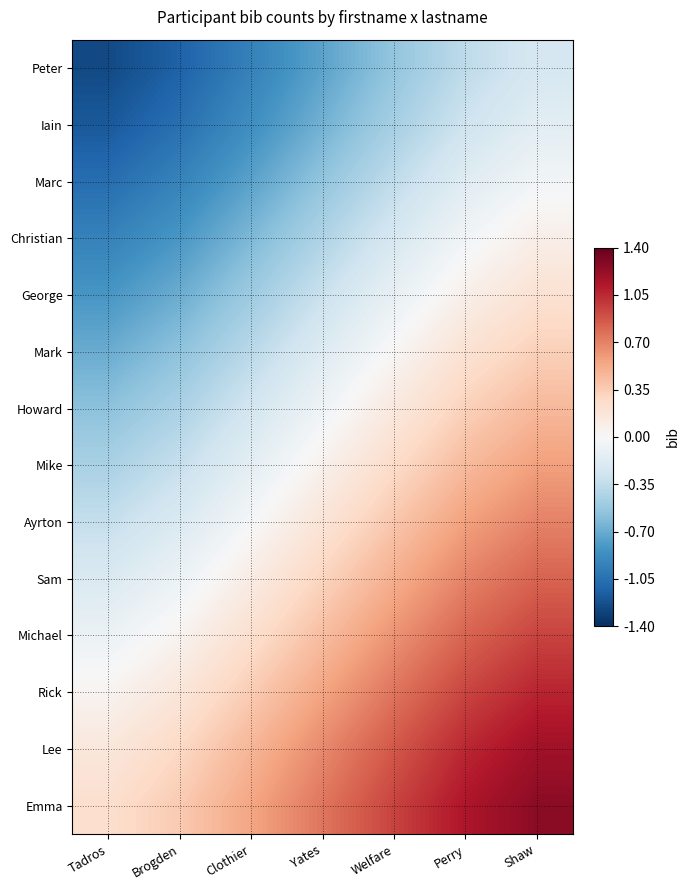

Reading left to right, list all the values displayed in this chart.

Peter: Tadros=-1.3	Brogden=-1.1	Clothier=-0.9	Yates=-0.7	Welfare=-0.5	Perry=-0.4	Shaw=-0.2
Iain: Tadros=-1.2	Brogden=-1.1	Clothier=-0.9	Yates=-0.7	Welfare=-0.5	Perry=-0.3	Shaw=-0.2
Marc: Tadros=-1.1	Brogden=-0.9	Clothier=-0.8	Yates=-0.6	Welfare=-0.4	Perry=-0.2	Shaw=-0.0
Christian: Tadros=-0.9	Brogden=-0.8	Clothier=-0.6	Yates=-0.4	Welfare=-0.2	Perry=-0.0	Shaw=0.1
George: Tadros=-0.8	Brogden=-0.7	Clothier=-0.5	Yates=-0.3	Welfare=-0.1	Perry=0.1	Shaw=0.2
Mark: Tadros=-0.7	Brogden=-0.6	Clothier=-0.4	Yates=-0.2	Welfare=0.0	Perry=0.2	Shaw=0.3
Howard: Tadros=-0.6	Brogden=-0.4	Clothier=-0.3	Yates=-0.1	Welfare=0.1	Perry=0.3	Shaw=0.5
Mike: Tadros=-0.5	Brogden=-0.3	Clothier=-0.1	Yates=0.1	Welfare=0.3	Perry=0.4	Shaw=0.6
Ayrton: Tadros=-0.3	Brogden=-0.2	Clothier=-0.0	Yates=0.2	Welfare=0.4	Perry=0.6	Shaw=0.7
Sam: Tadros=-0.2	Brogden=-0.1	Clothier=0.1	Yates=0.3	Welfare=0.5	Perry=0.7	Shaw=0.8
Michael: Tadros=-0.1	Brogden=0.0	Clothier=0.2	Yates=0.4	Welfare=0.6	Perry=0.8	Shaw=0.9
Rick: Tadros=0.0	Brogden=0.2	Clothier=0.4	Yates=0.6	Welfare=0.8	Perry=0.9	Shaw=1.1
Lee: Tadros=0.2	Brogden=0.3	Clothier=0.5	Yates=0.7	Welfare=0.9	Perry=1.1	Shaw=1.2
Emma: Tadros=0.2	Brogden=0.4	Clothier=0.5	Yates=0.7	Welfare=0.9	Perry=1.1	Shaw=1.3